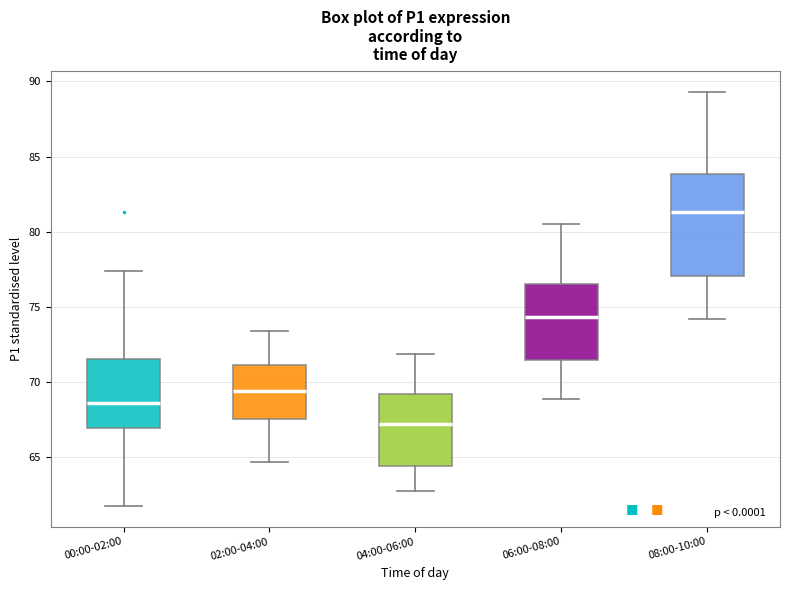

Where does the lower whisker of the box for 08:00-10:00 end on the y-axis? The values are not printed on the chart, so give them approximately, as read against the axis.

74.0